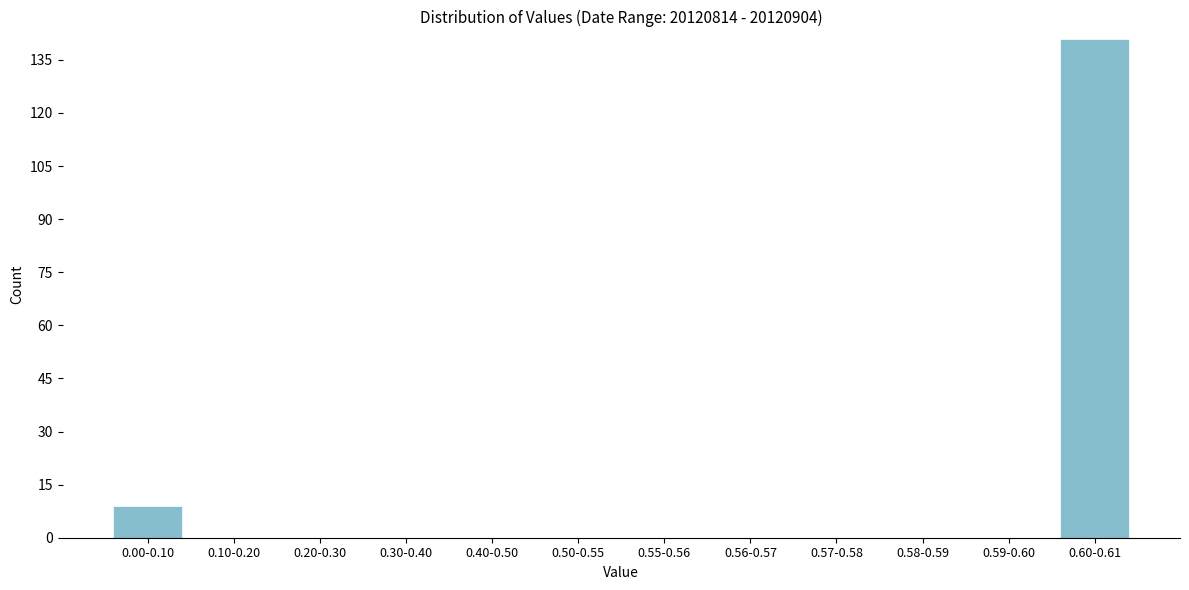

Reading left to right, transcribe all the data shown in this chart.

0.00-0.10=9	0.10-0.20=0	0.20-0.30=0	0.30-0.40=0	0.40-0.50=0	0.50-0.55=0	0.55-0.56=0	0.56-0.57=0	0.57-0.58=0	0.58-0.59=0	0.59-0.60=0	0.60-0.61=141